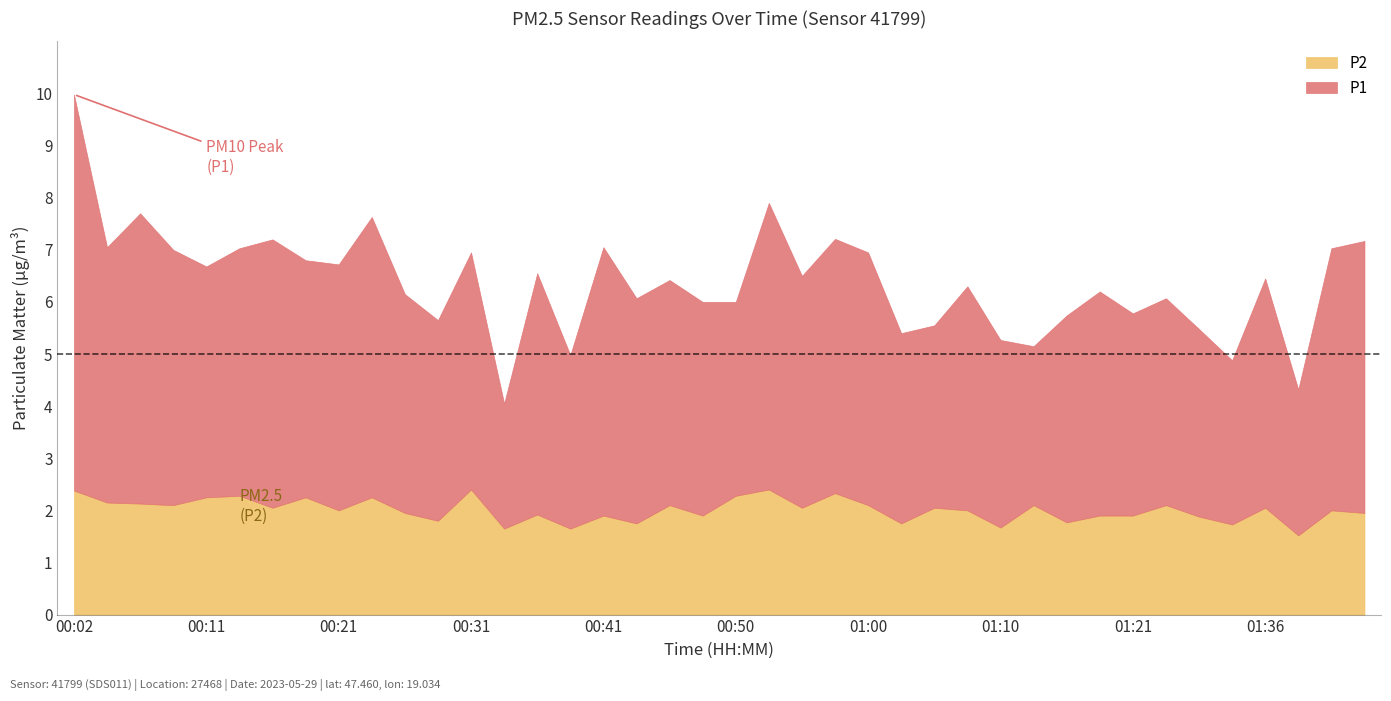

Reading left to right, transcribe all the data shown in this chart.

P1: 00:02=7.6	00:04=4.9	00:06=5.6	00:09=4.9	00:11=4.4	00:14=4.8	00:16=5.2	00:19=4.5	00:21=4.7	00:24=5.4	00:26=4.2	00:28=3.9	00:31=4.5	00:33=2.4	00:36=4.6	00:38=3.3	00:41=5.2	00:43=4.3	00:45=4.3	00:48=4.1	00:50=3.7	00:53=5.5	00:55=4.5	00:58=4.9	01:00=4.8	01:03=3.6	01:05=3.5	01:07=4.3	01:10=3.6	01:12=3.0	01:15=4.0	01:19=4.3	01:21=3.9	01:29=4.0	01:31=3.6	01:34=3.1	01:36=4.4	01:38=2.8	01:41=5.0	01:43=5.2
P2: 00:02=2.4	00:04=2.1	00:06=2.1	00:09=2.1	00:11=2.2	00:14=2.3	00:16=2.0	00:19=2.2	00:21=2.0	00:24=2.2	00:26=1.9	00:28=1.8	00:31=2.4	00:33=1.6	00:36=1.9	00:38=1.6	00:41=1.9	00:43=1.8	00:45=2.1	00:48=1.9	00:50=2.3	00:53=2.4	00:55=2.0	00:58=2.3	01:00=2.1	01:03=1.8	01:05=2.0	01:07=2.0	01:10=1.7	01:12=2.1	01:15=1.8	01:19=1.9	01:21=1.9	01:29=2.1	01:31=1.9	01:34=1.7	01:36=2.0	01:38=1.5	01:41=2.0	01:43=1.9